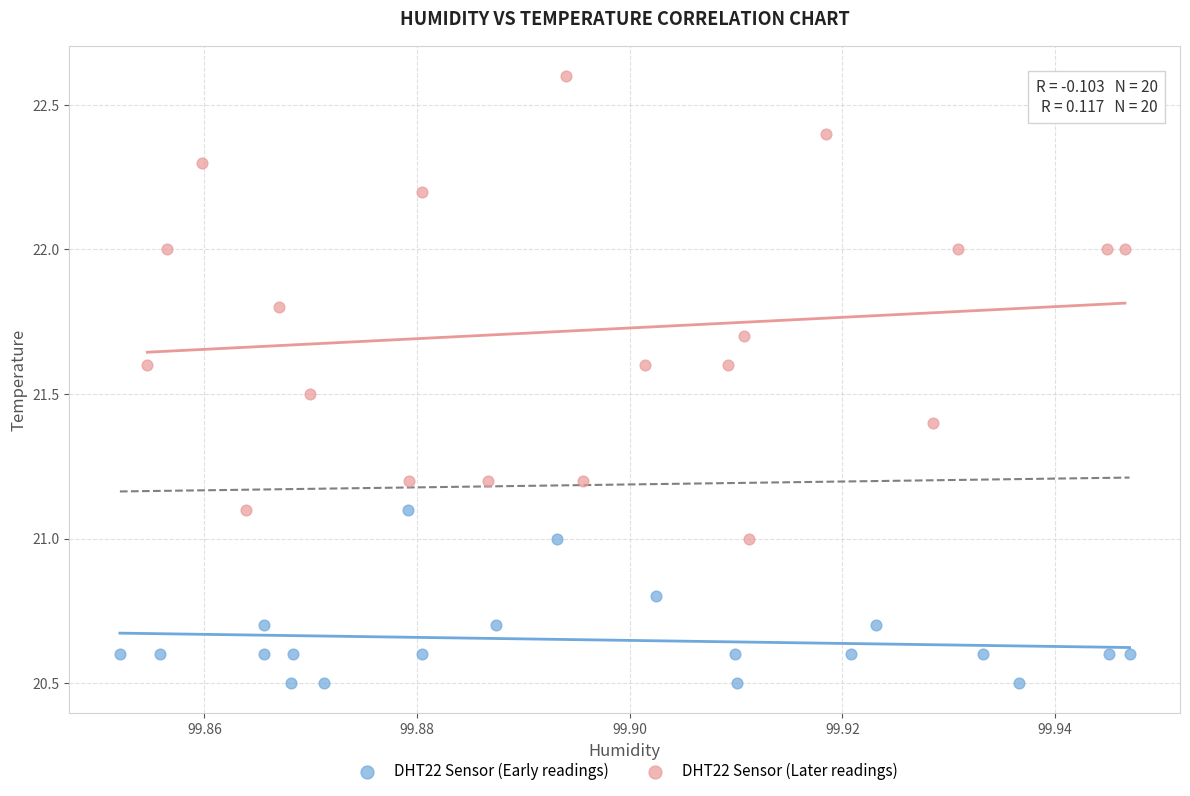

Which series has the widest spread of Y values?

DHT22 Sensor (Later readings)